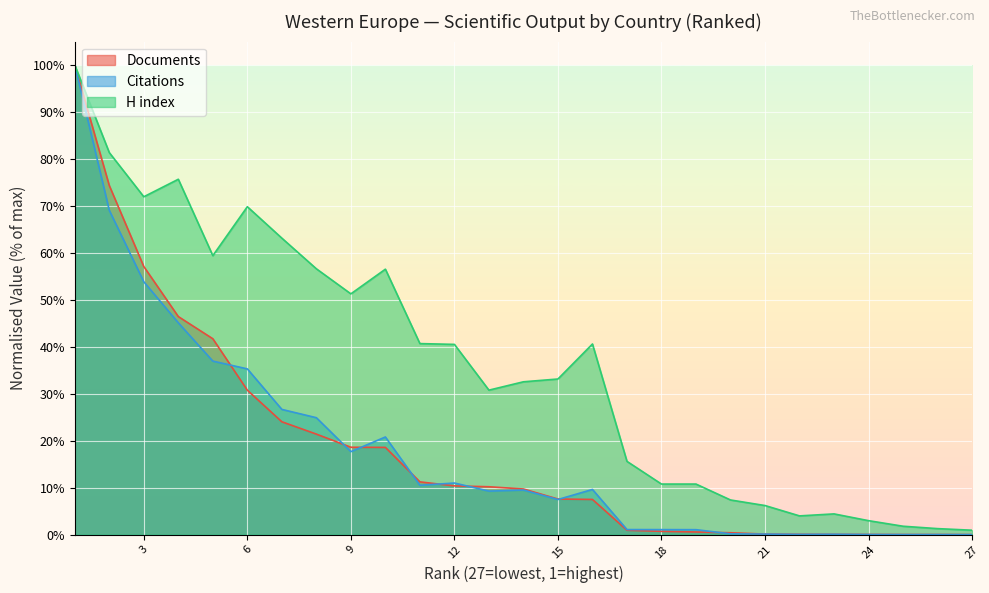

True or false: H index has a value of 2.0 at Greenland.

False